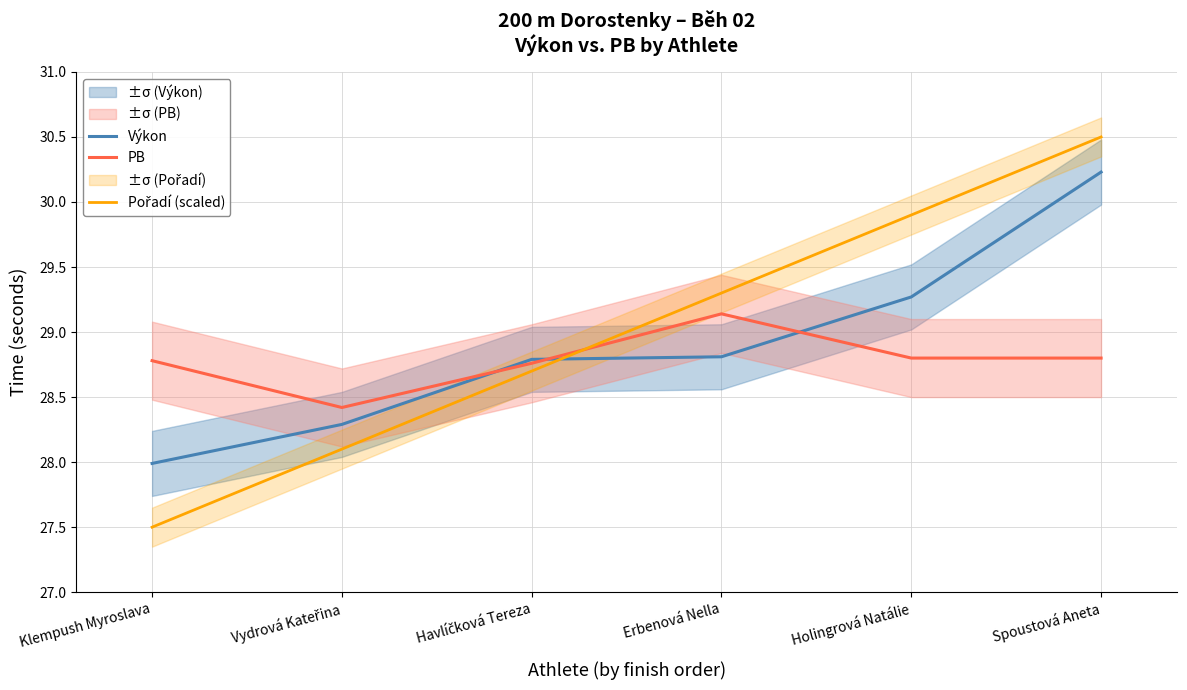

What is the approximate value of Výkon at Havlíčková Tereza?

28.8